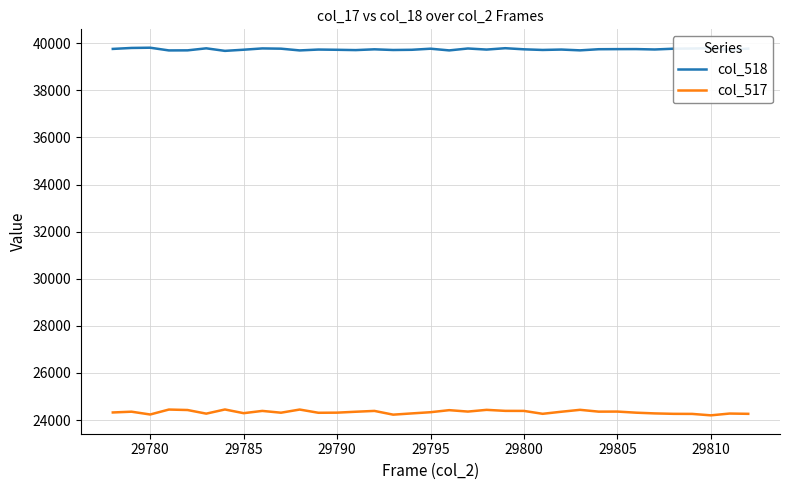

What is the minimum value for col_517?

24200